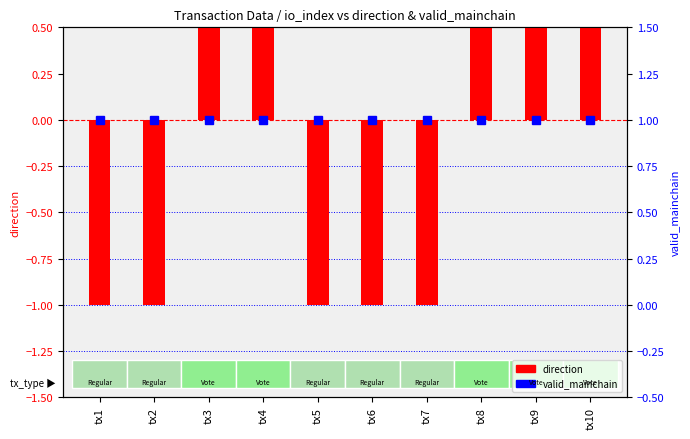

Which label corresponds to the largest value in the chart?

tx3